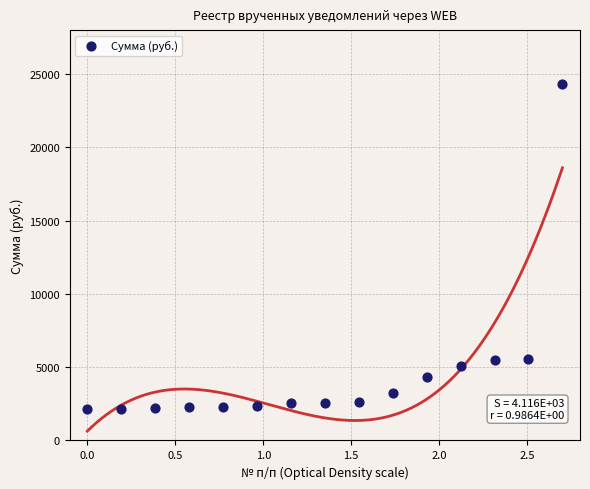

What is the range of X values (max minus min)?

2.7